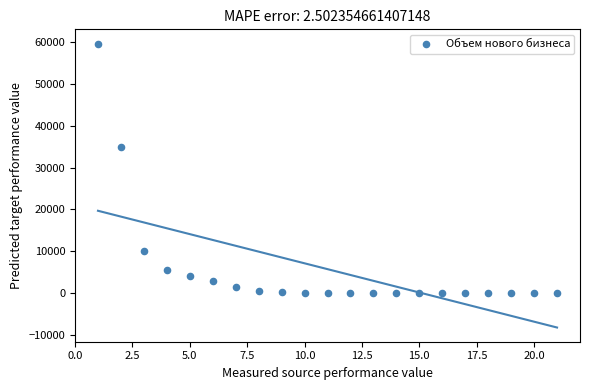

What is the range of X values (max minus min)?

20.0